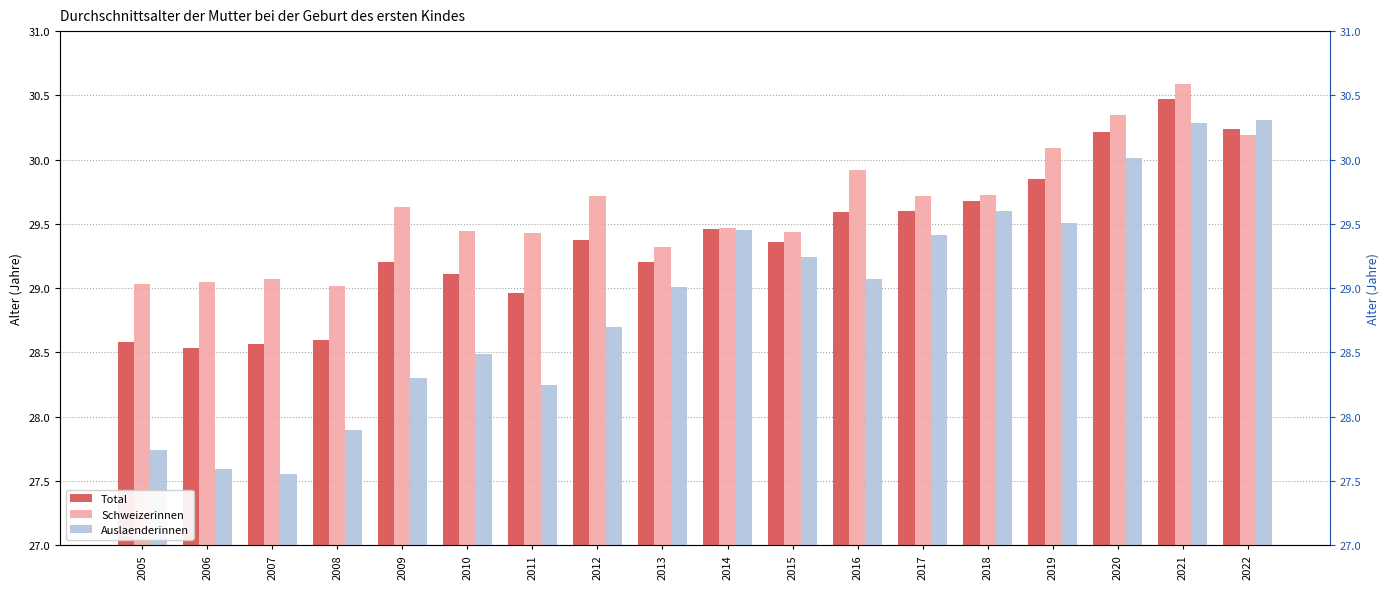

Rank the series by their maximum value, from lowest to highest.

Auslaenderinnen, Total, Schweizerinnen